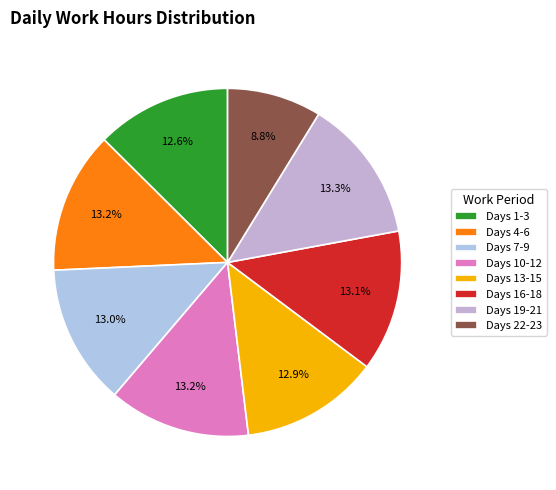

To the nearest percent, what is the average slice percentage?

12%